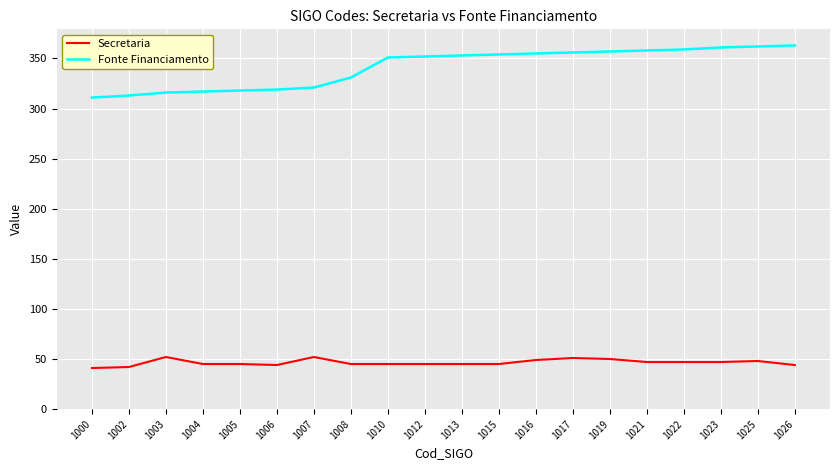

List the series in order of their peak value, lowest first.

Secretaria, Fonte Financiamento